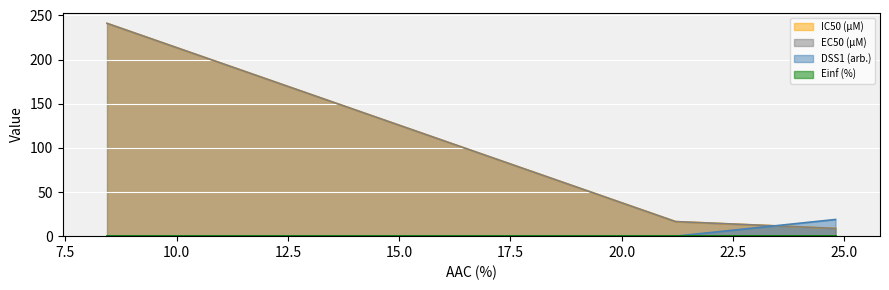

At how many categories does at least one series exceed 101?

1